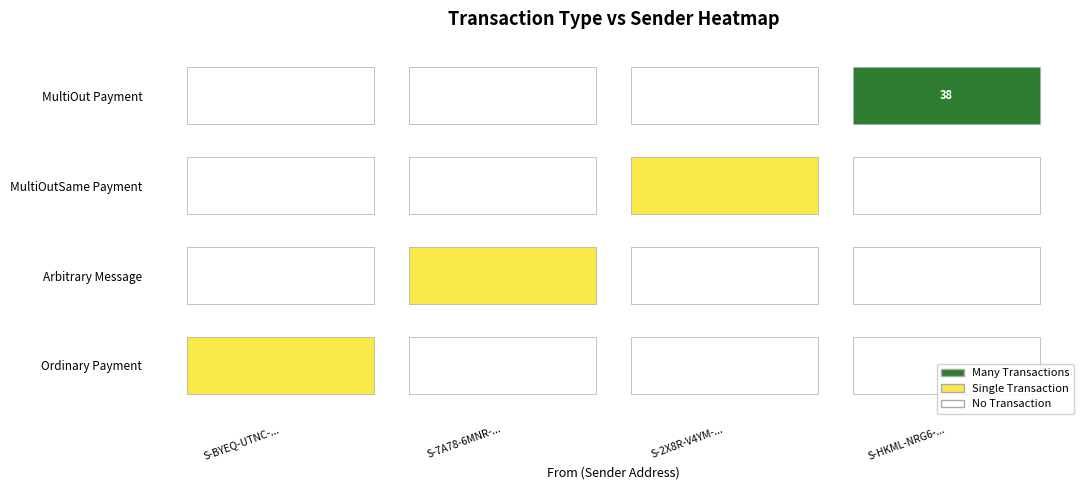

Is it true that MultiOutSame Payment equals 0 at S-7A78-6MNR-BFJV-CMPCR?

False